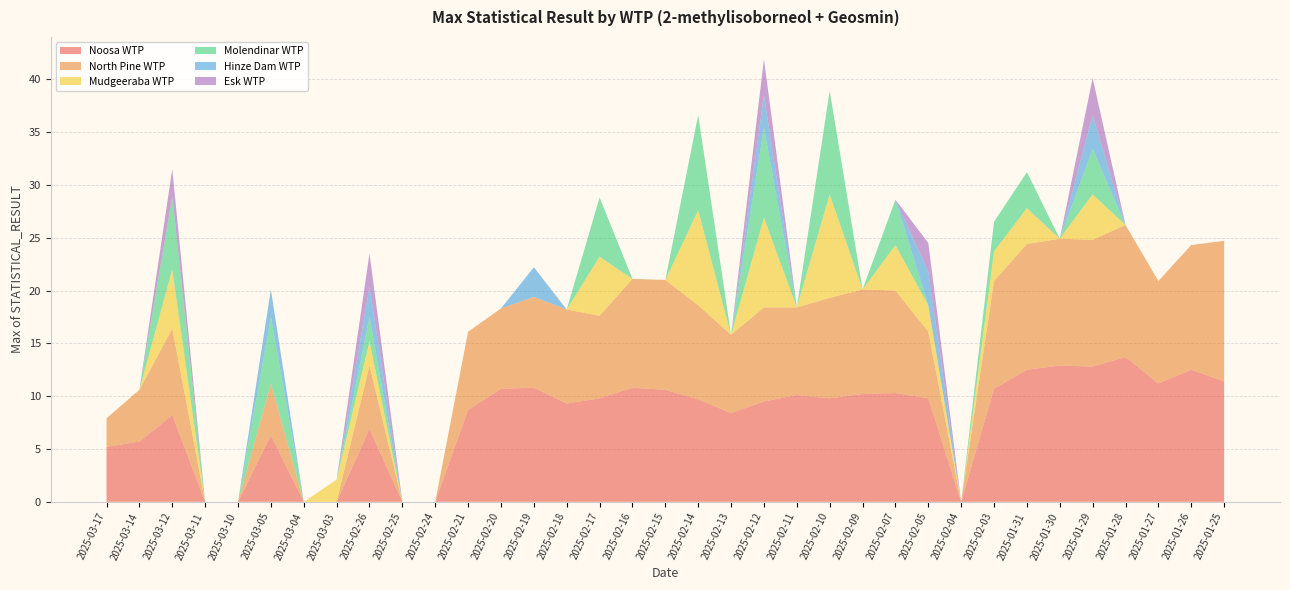

Reading left to right, extract all data points from this chart.

Noosa WTP: 5.2	5.7	8.2	0.0	0.0	6.3	0.0	0.0	6.9	0.0	0.0	8.7	10.7	10.8	9.3	9.8	10.8	10.6	9.7	8.4	9.5	10.1	9.8	10.2	10.3	9.8	0.0	10.7	12.5	12.9	12.8	13.7	11.2	12.5	11.4
North Pine WTP: 2.7	4.9	8.2	0.0	0.0	4.9	0.0	0.0	6.0	0.0	0.0	7.4	7.6	8.6	8.9	7.8	10.3	10.4	8.9	7.4	8.9	8.3	9.5	9.9	9.7	6.3	0.0	10.2	11.9	12.0	12.0	12.5	9.7	11.8	13.3
Mudgeeraba WTP: 0.0	0.0	5.6	0.0	0.0	0.0	0.0	2.1	2.3	0.0	0.0	0.0	0.0	0.0	0.0	5.6	0.0	0.0	9.0	0.0	8.5	0.0	9.8	0.0	4.3	2.5	0.0	2.8	3.4	0.0	4.3	0.0	0.0	0.0	0.0
Molendinar WTP: 0.0	0.0	6.9	0.0	0.0	6.3	0.0	0.0	2.3	0.0	0.0	0.0	0.0	0.0	0.0	5.6	0.0	0.0	9.0	0.0	8.5	0.0	9.8	0.0	4.3	0.0	0.0	2.8	3.4	0.0	4.3	0.0	0.0	0.0	0.0
Hinze Dam WTP: 0.0	0.0	0.0	0.0	0.0	2.6	0.0	0.0	2.9	0.0	0.0	0.0	0.0	2.8	0.0	0.0	0.0	0.0	0.0	0.0	3.1	0.0	0.0	0.0	0.0	3.2	0.0	0.0	0.0	0.0	3.2	0.0	0.0	0.0	0.0
Esk WTP: 0.0	0.0	2.6	0.0	0.0	0.0	0.0	0.0	3.1	0.0	0.0	0.0	0.0	0.0	0.0	0.0	0.0	0.0	0.0	0.0	3.4	0.0	0.0	0.0	0.0	2.7	0.0	0.0	0.0	0.0	3.5	0.0	0.0	0.0	0.0